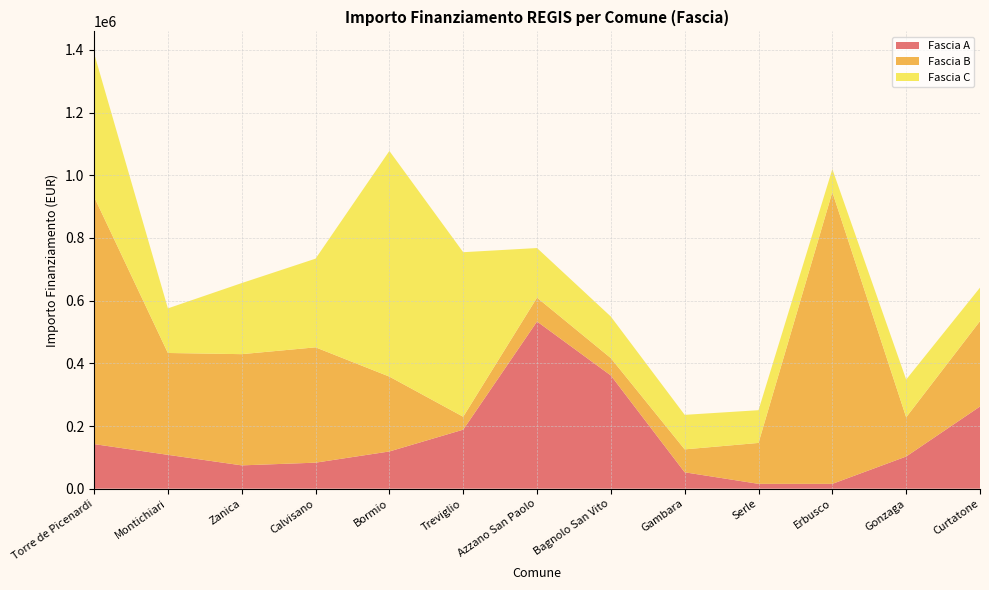

Reading right to left, transcribe all the data shown in this chart.

Fascia A: 262240.0	102630.9	15440.0	15440.0	52320.0	361240.0	533520.0	188362.2	118800.0	83040.0	74400.0	108000.0	142320.0
Fascia B: 272400.0	125175.0	930869.5	130560.0	73108.0	55388.0	76140.0	41192.0	238829.6	368005.7	354880.0	325026.9	789254.4
Fascia C: 106904.0	120473.7	73520.0	104473.6	110190.0	132600.0	158248.0	525096.0	720099.3	282960.0	226850.0	142361.6	458182.4